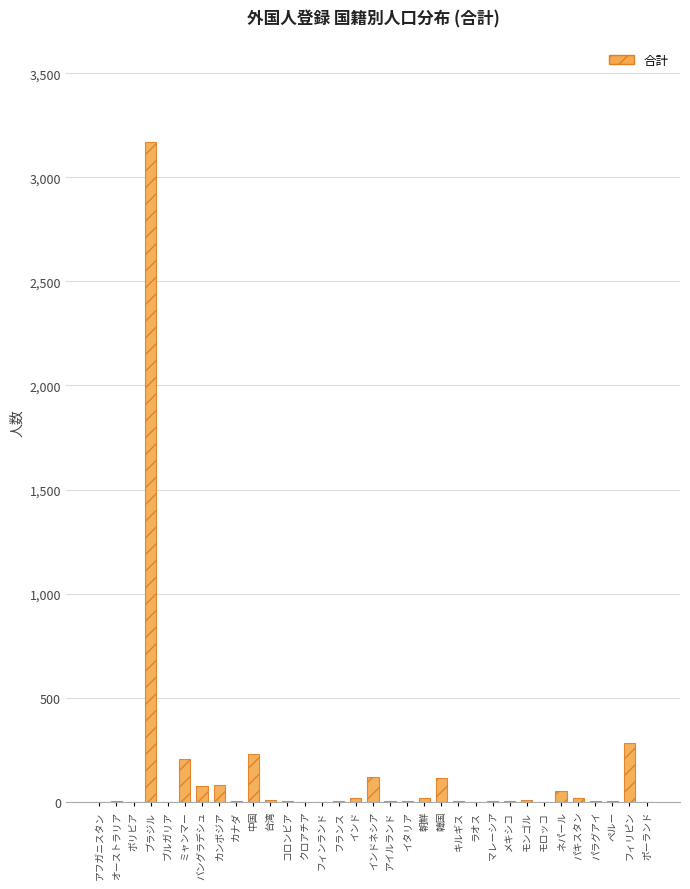

Which label corresponds to the largest value in the chart?

ブラジル